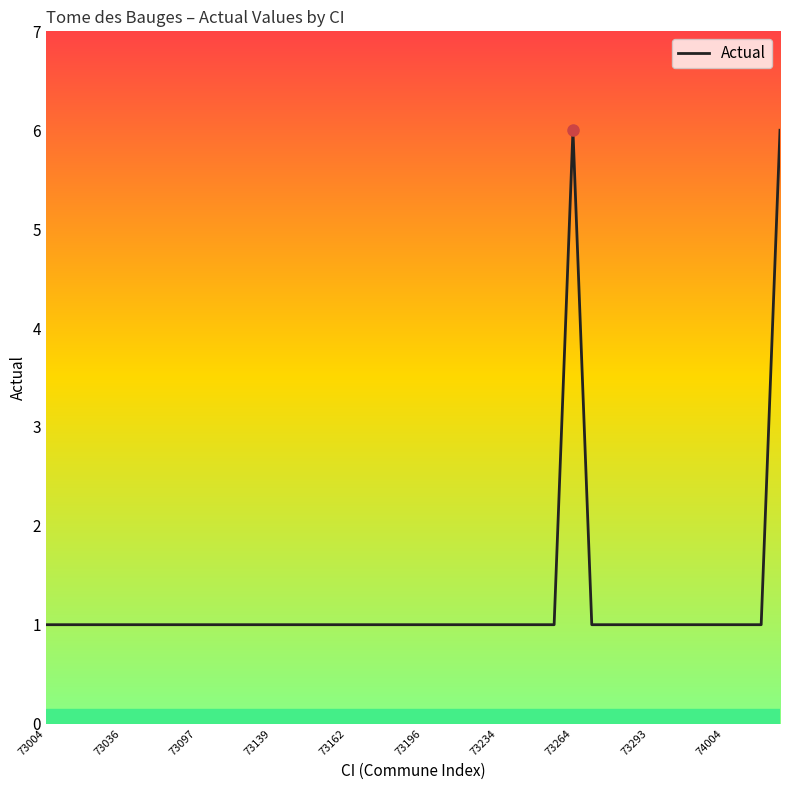

What is the greatest value displayed?

6